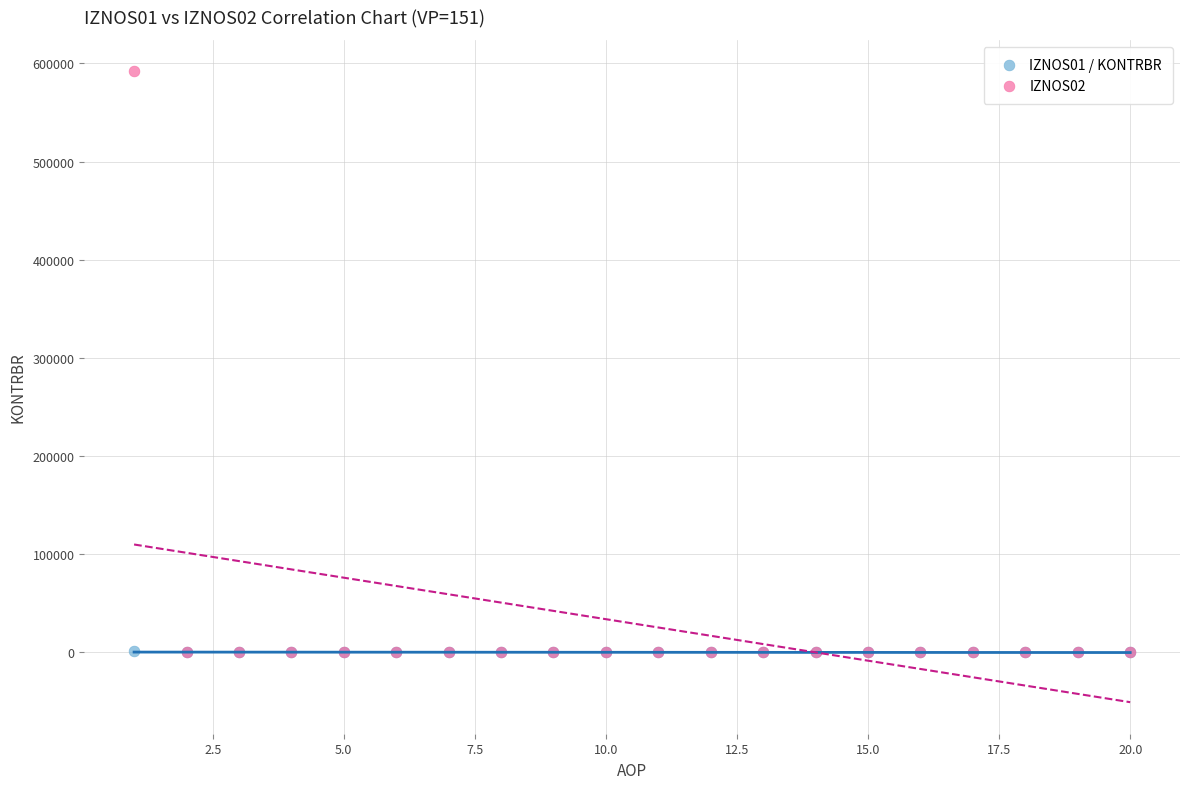

What are all the series names shown in the legend?

IZNOS01 / KONTRBR, IZNOS02